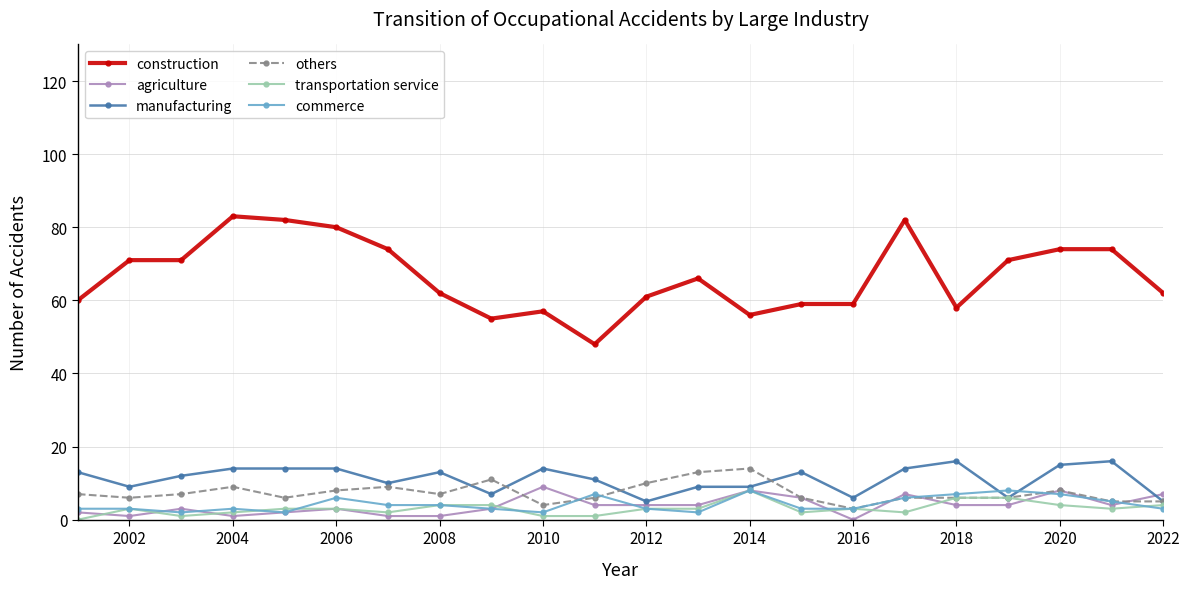

Count the number of data series in this chart.

6